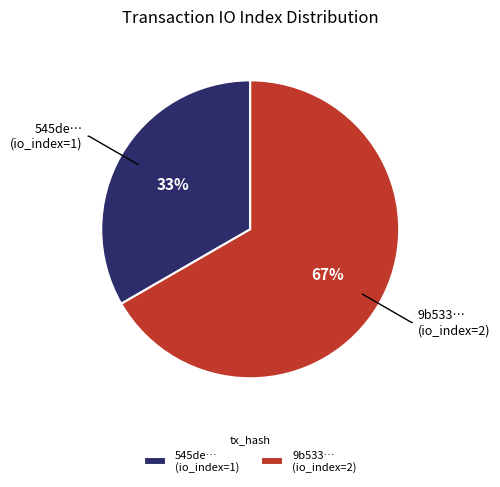

Count the number of slices in the pie.

2